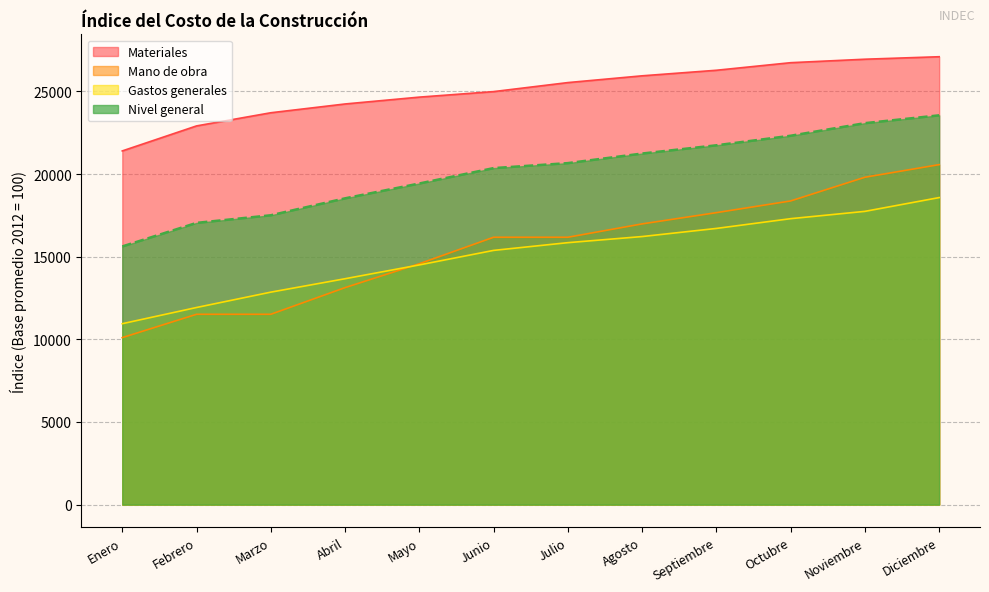

True or false: Mano de obra and Materiales cross at least once.

False